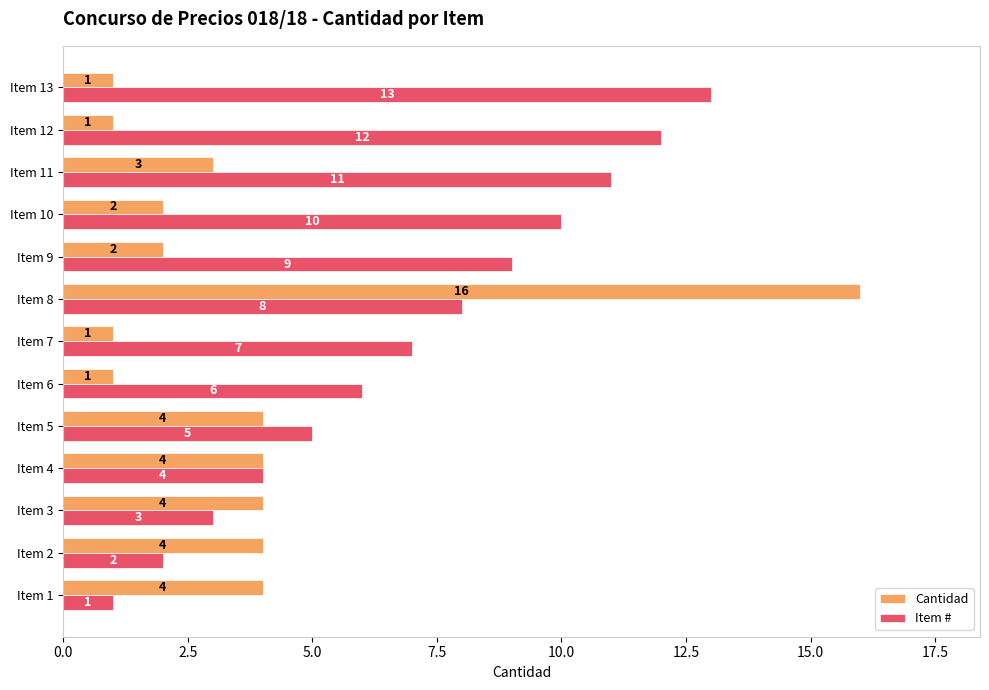

At which label does Cantidad reach its peak?

Item 8